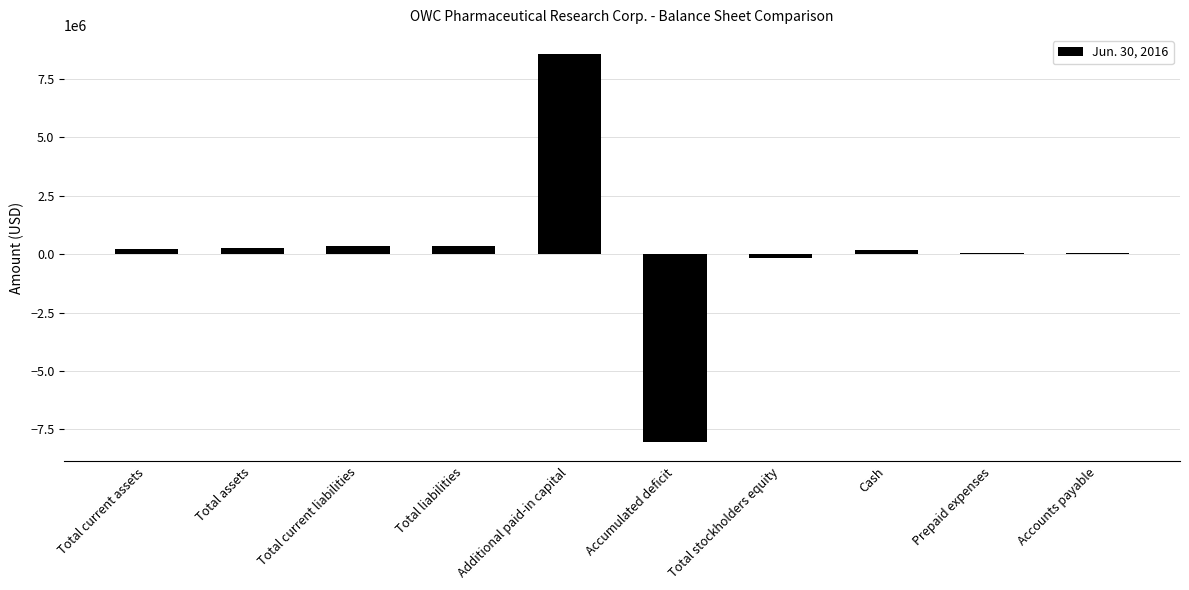

What is the sum of the values at Prepaid expenses and Total current liabilities?

400027